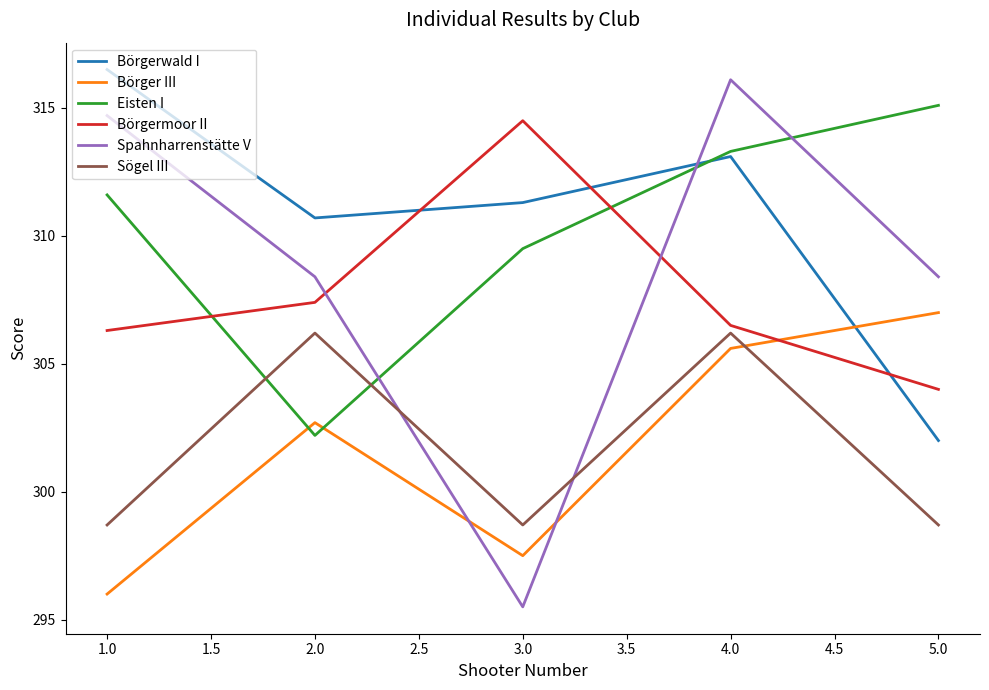

Does the chart have visible grid lines?

No